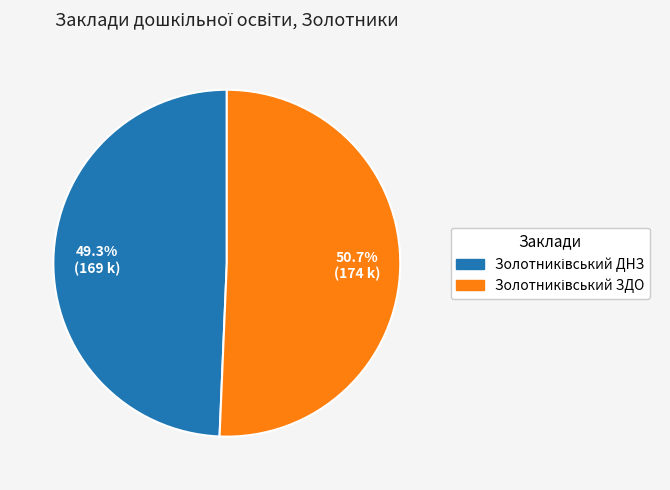

How many segments does this pie chart have?

2